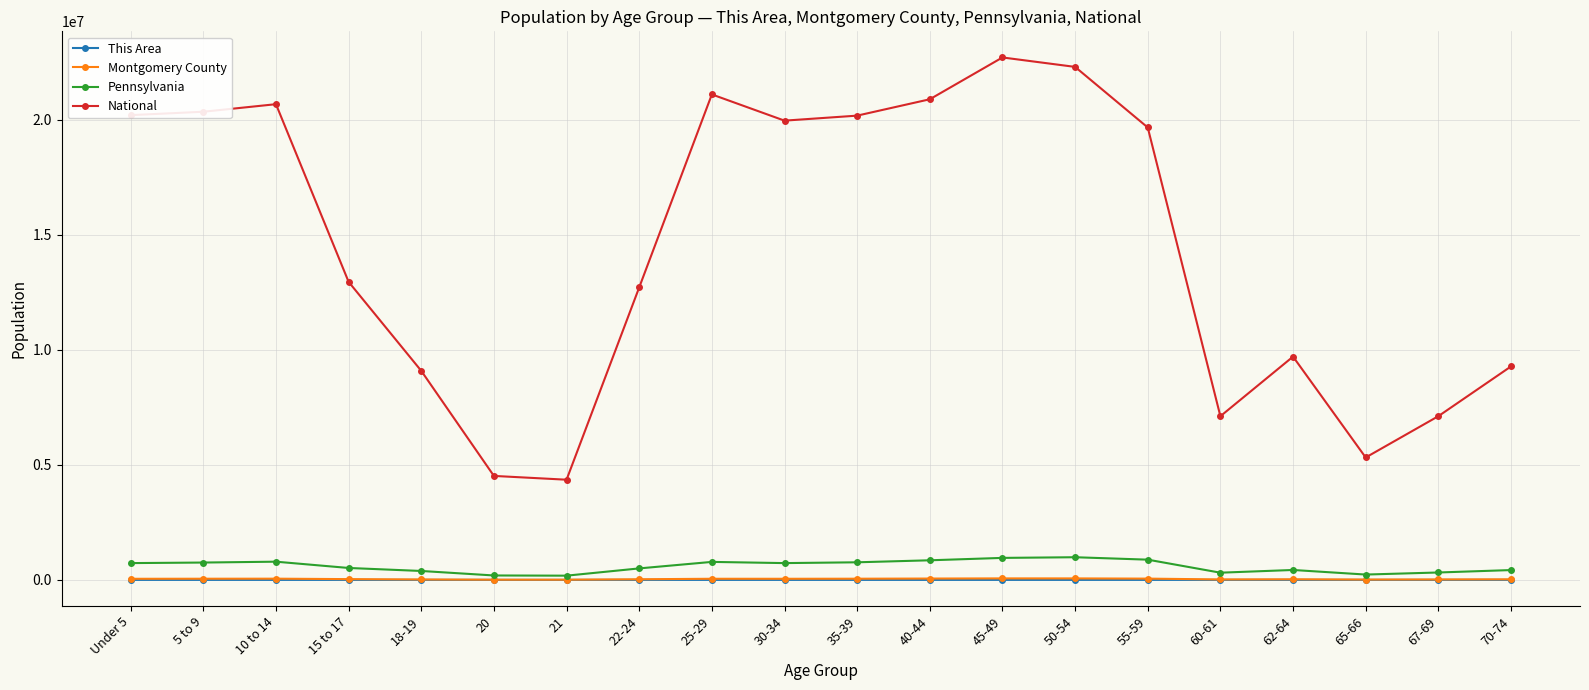

What are all the series names shown in the legend?

This Area, Montgomery County, Pennsylvania, National